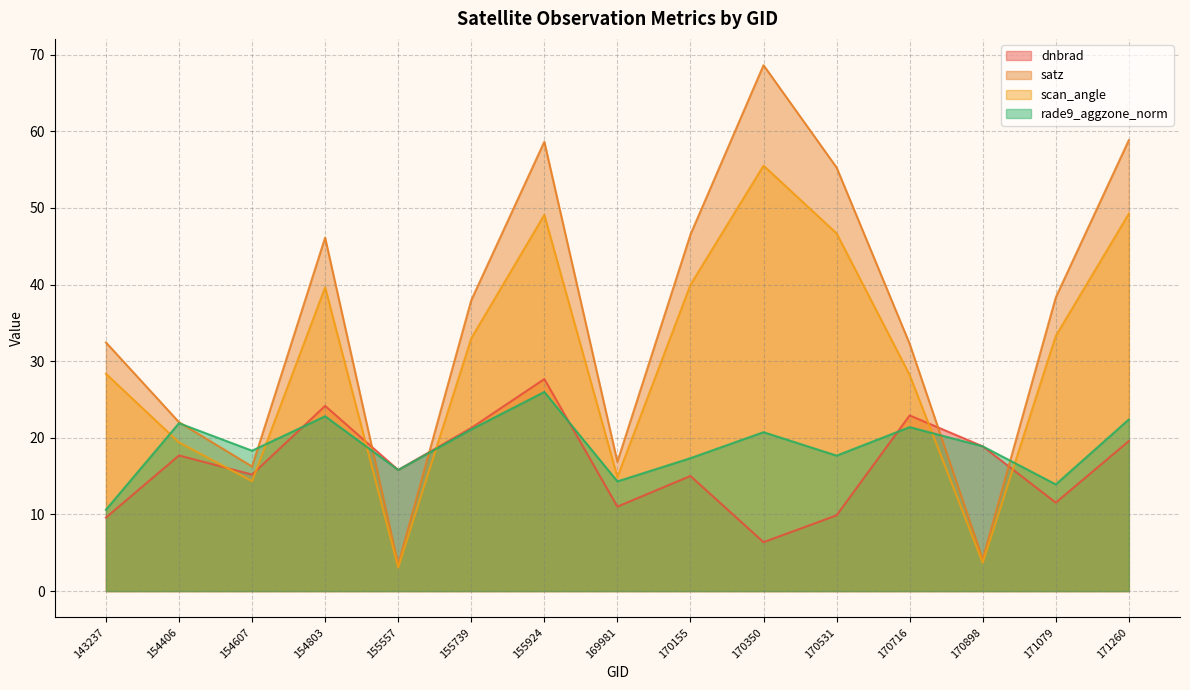

At which label does scan_angle first exceed 32?

154803